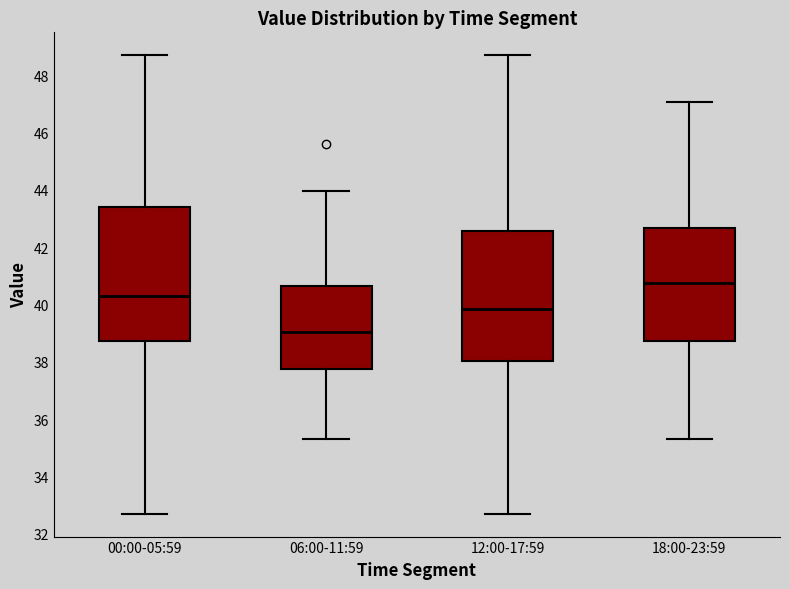

Reading left to right, transcribe this box plot: for each box, give where its median line is, the range the box spans, and where its two whiskers end, as read against the y-axis. The values are not printed on the chart, so give them approximately, as read against the axis.

00:00-05:59: median 40.2, box 38.8 to 43.4, whiskers 32.8 to 48.8
06:00-11:59: median 39.0, box 37.8 to 40.6, whiskers 35.4 to 44.0
12:00-17:59: median 39.8, box 38.0 to 42.6, whiskers 32.8 to 48.8
18:00-23:59: median 40.8, box 38.8 to 42.6, whiskers 35.4 to 47.0